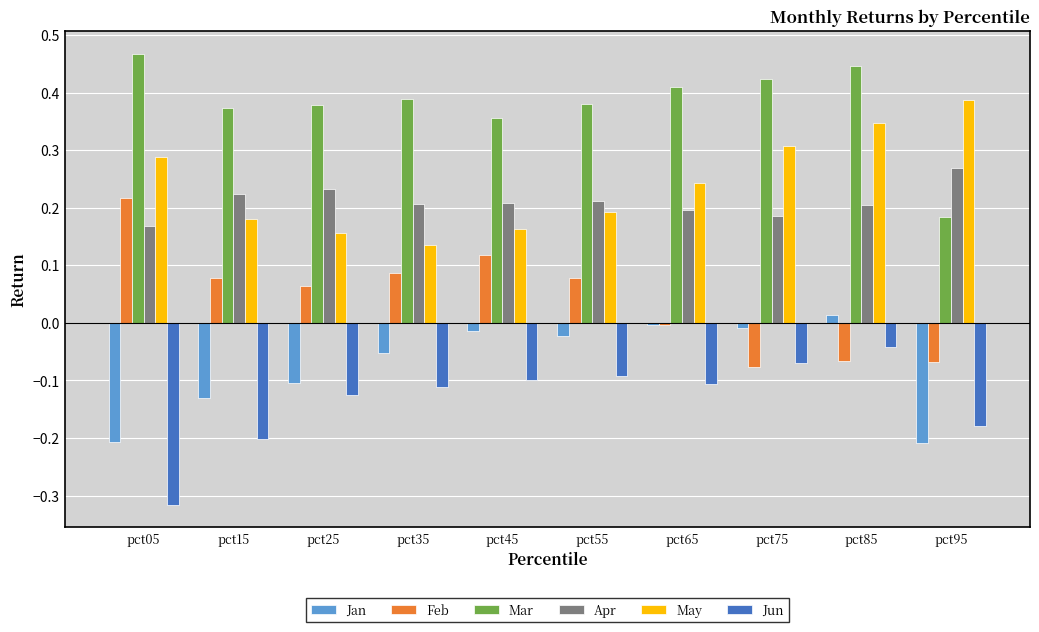

Count the number of categories in the chart.

10